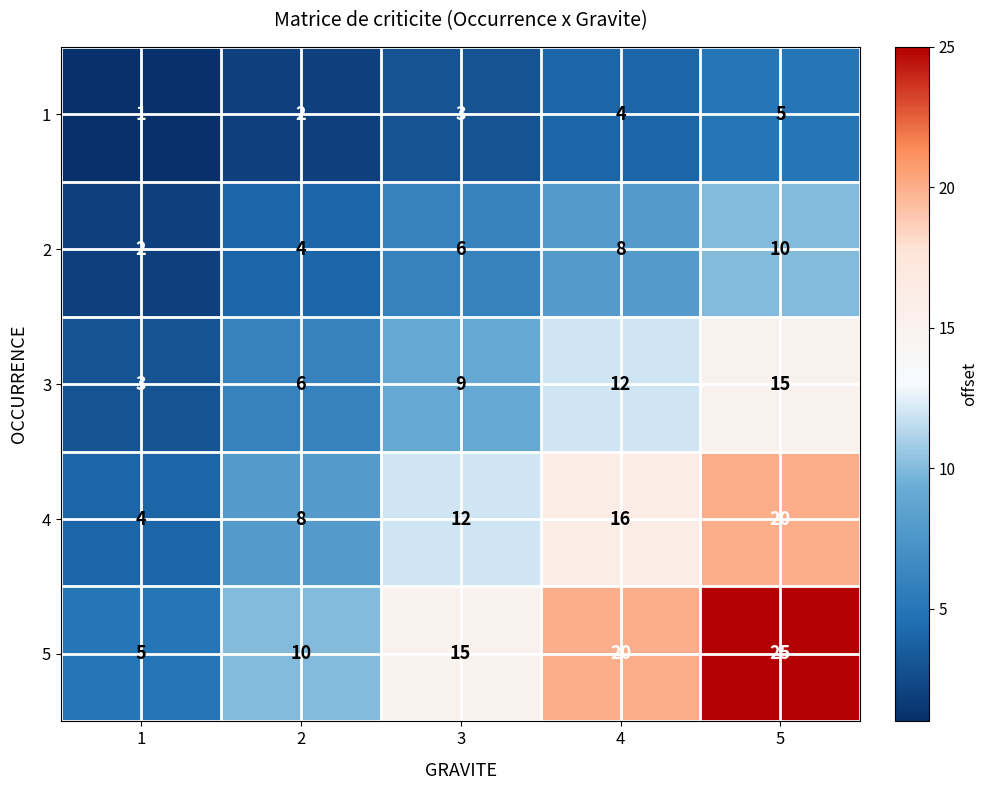

What is the maximum value shown in the chart?

25